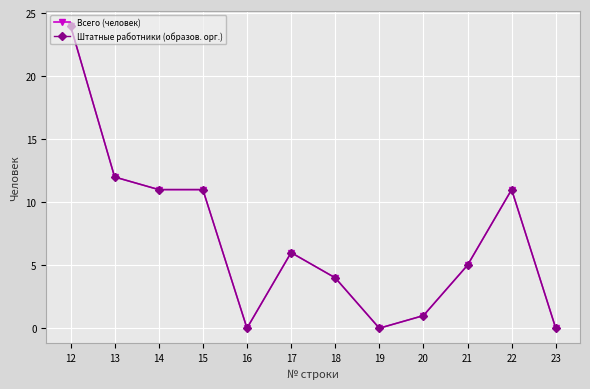

What is the sum of the Всего (человек) values at 19 and 14?

11